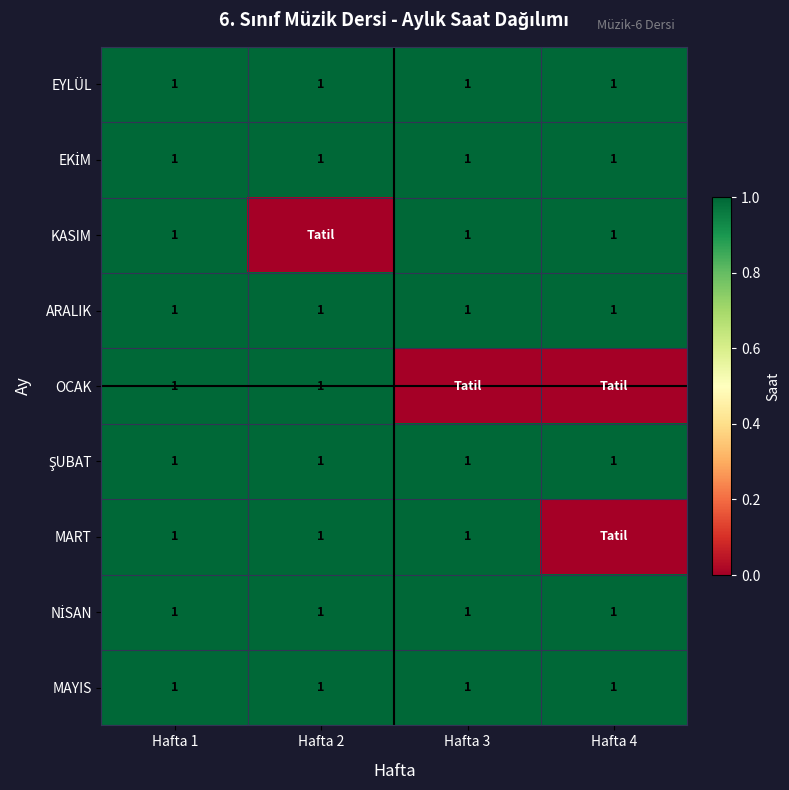

True or false: OCAK has a value of 2 at Hafta 1.

False